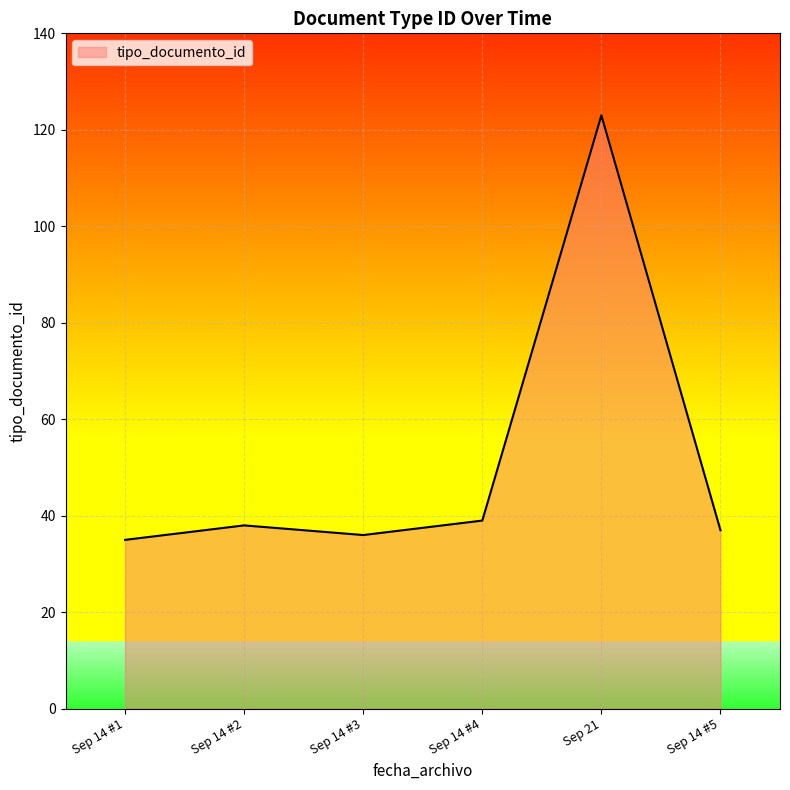

What position from the left is Sep 21?

5